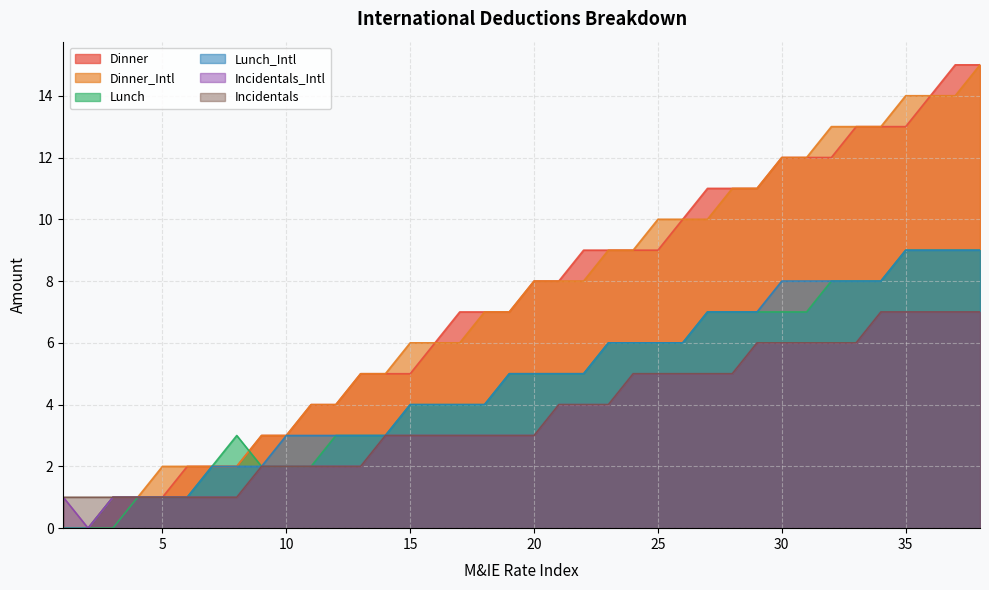

What is the difference between the maximum and minimum values in the Lunch series?

9